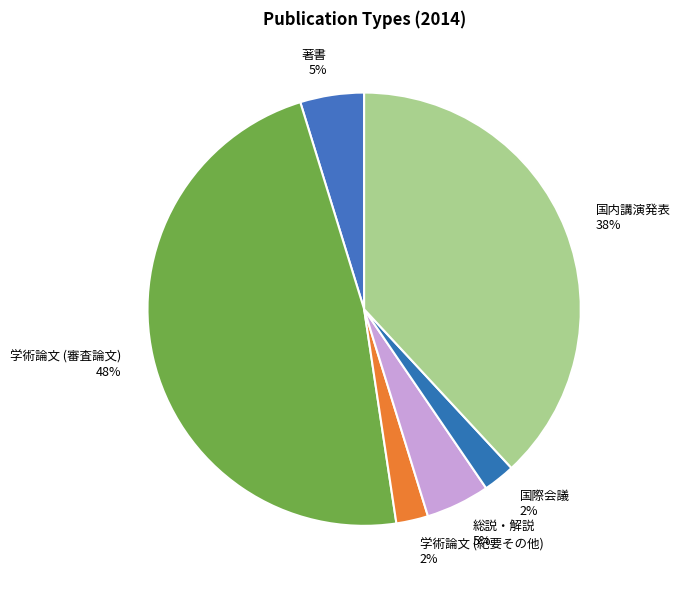

What percentage is the 学術論文 (紀要その他) slice, to the nearest percent?

2%